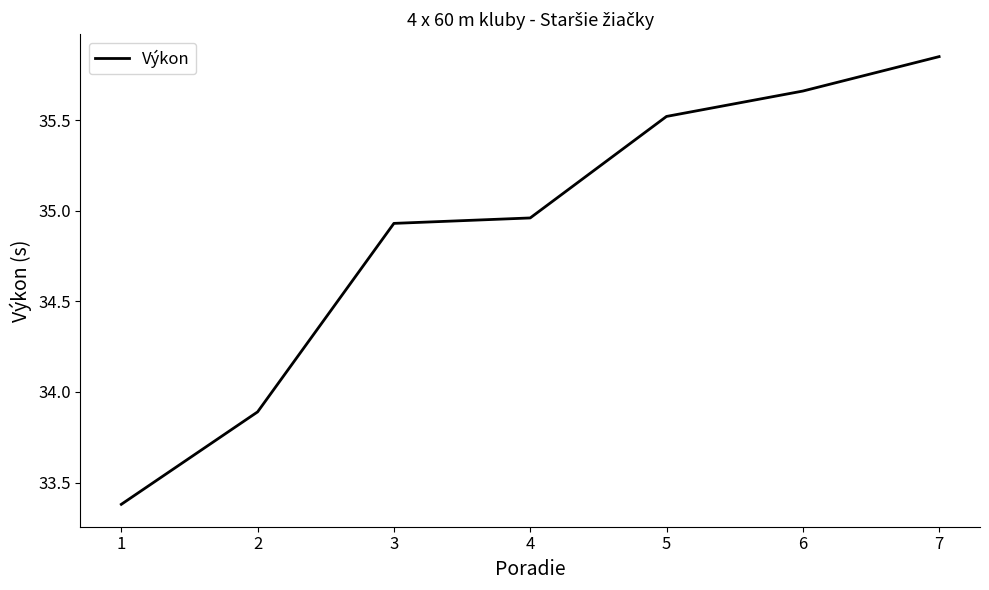

What is the difference between the maximum and minimum values?

2.5